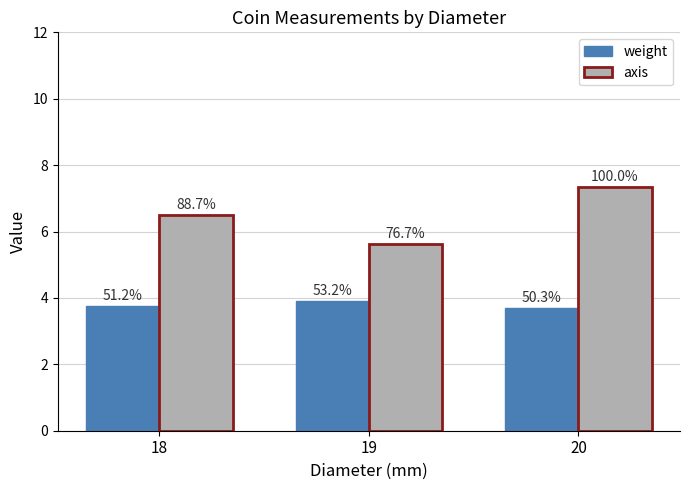

At which category does the chart reach its minimum across all series?

20